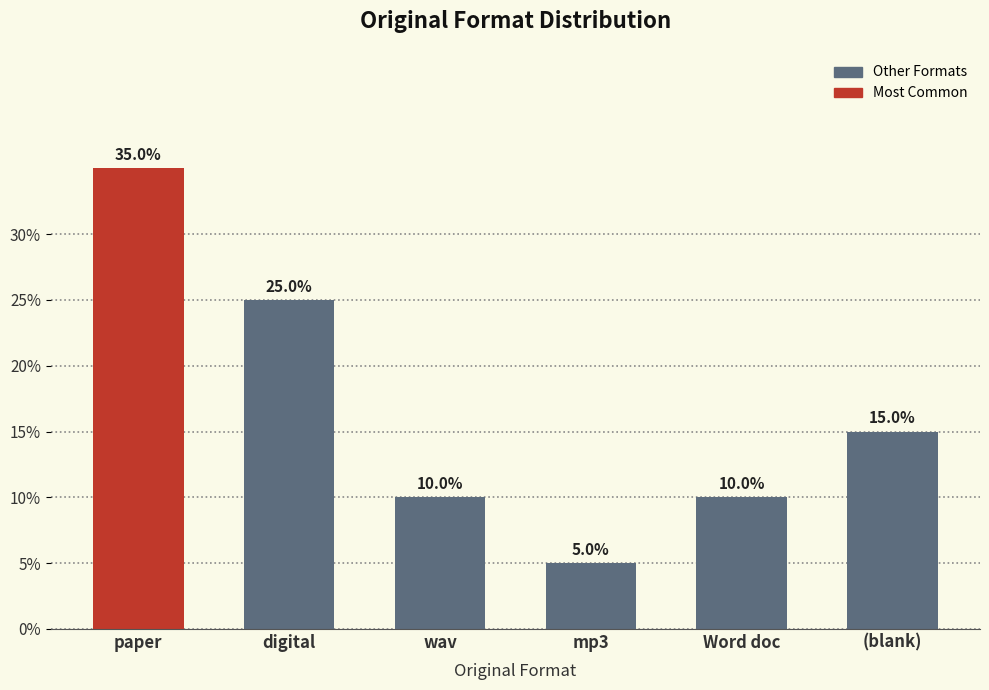

Is it true that the value at wav is 10?

True